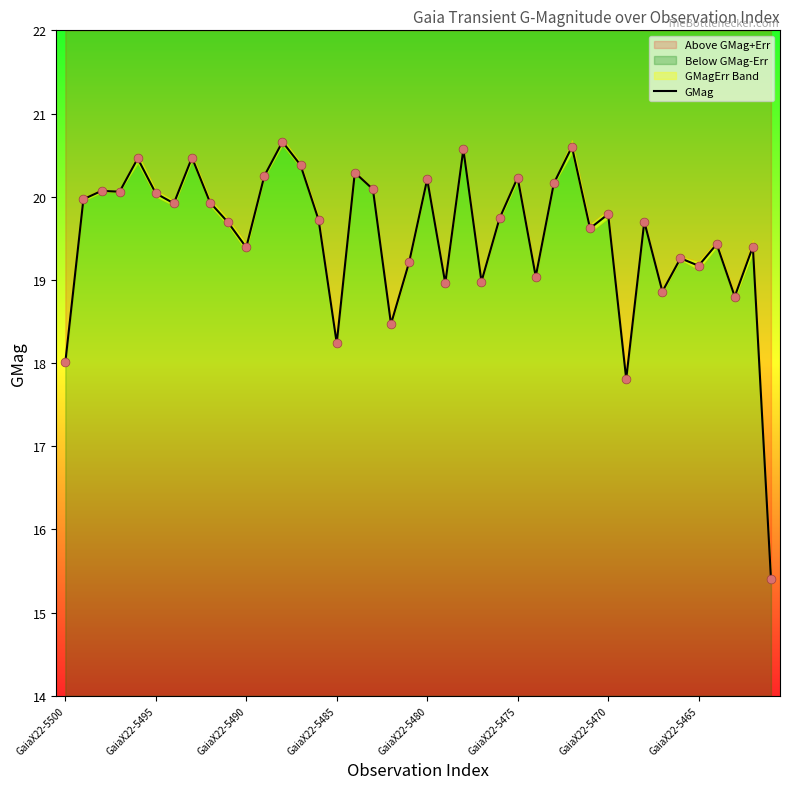

What is the change in value from 16 to 29?

-0.7